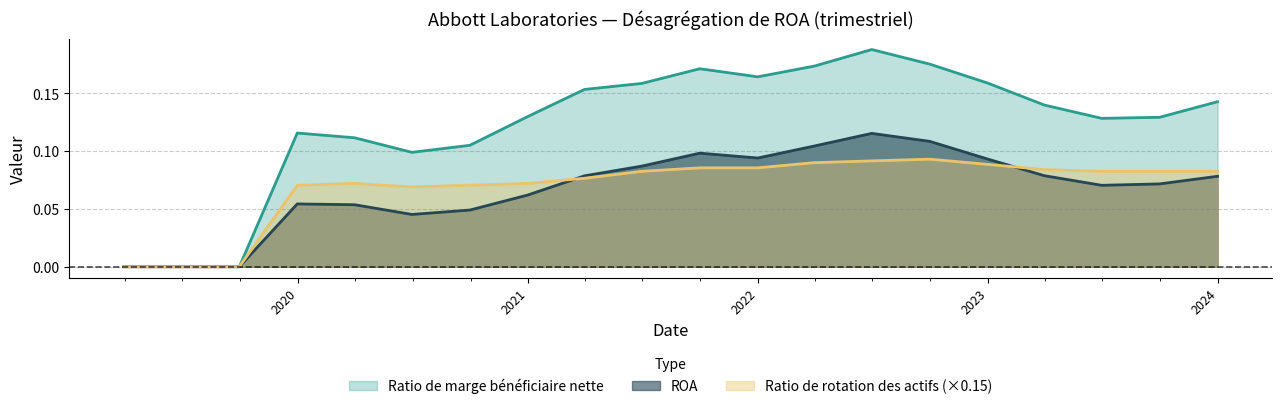

Which has a higher value, 2020-06-30 or 2023-03-31?

2023-03-31